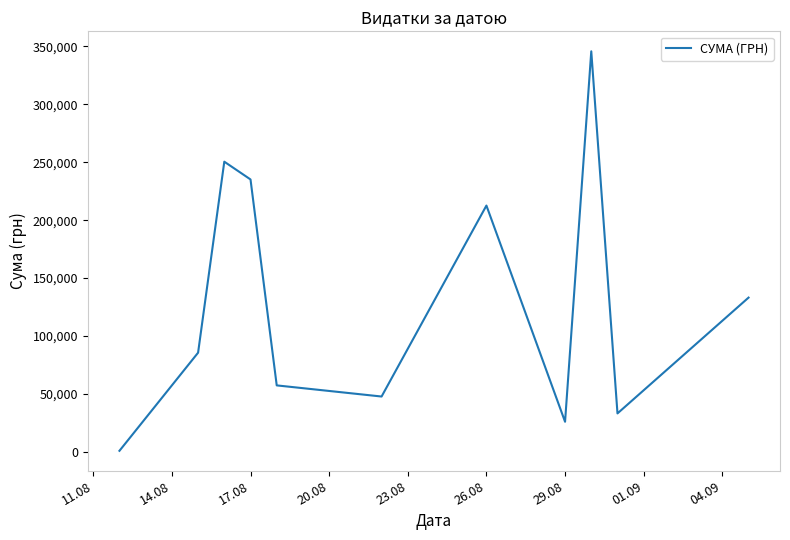

What is the greatest value displayed?

345687.3